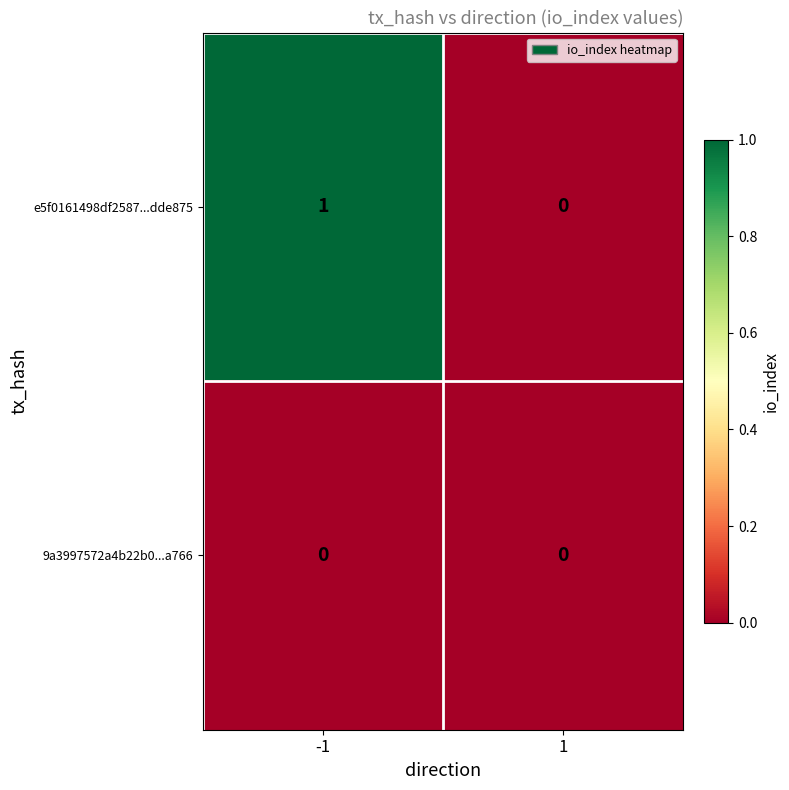

List the series in order of their peak value, highest first.

e5f0161498df2587...dde875, 9a3997572a4b22b0...a766